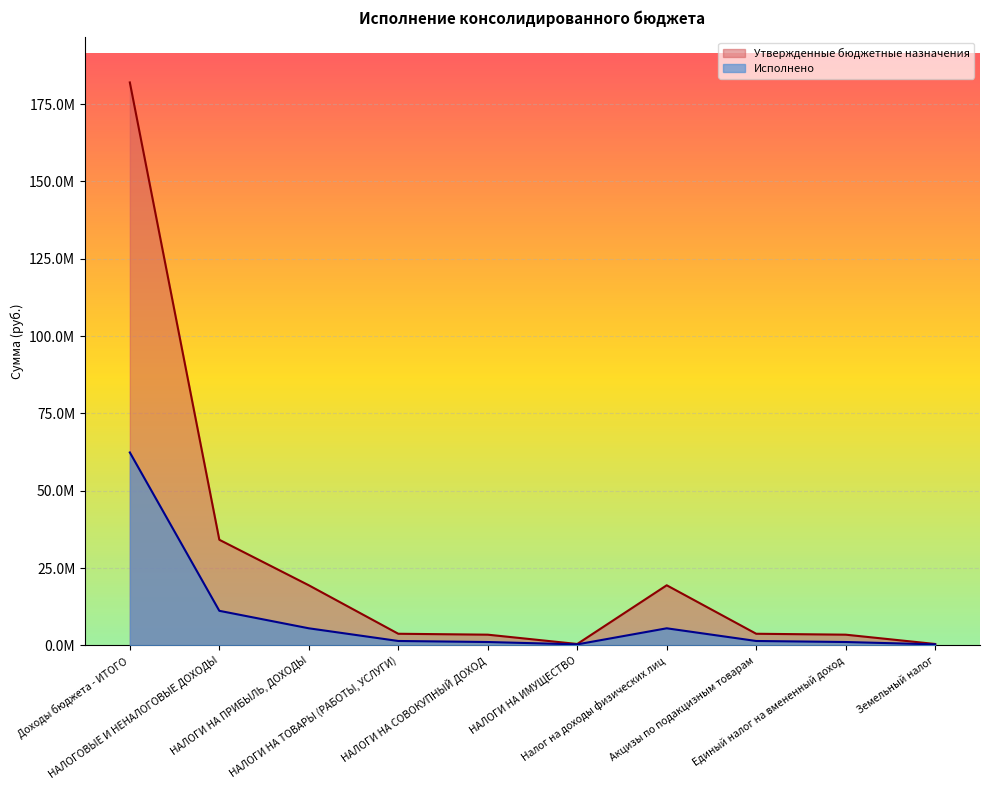

At which category is the sum across all series the highest?

Доходы бюджета - ИТОГО